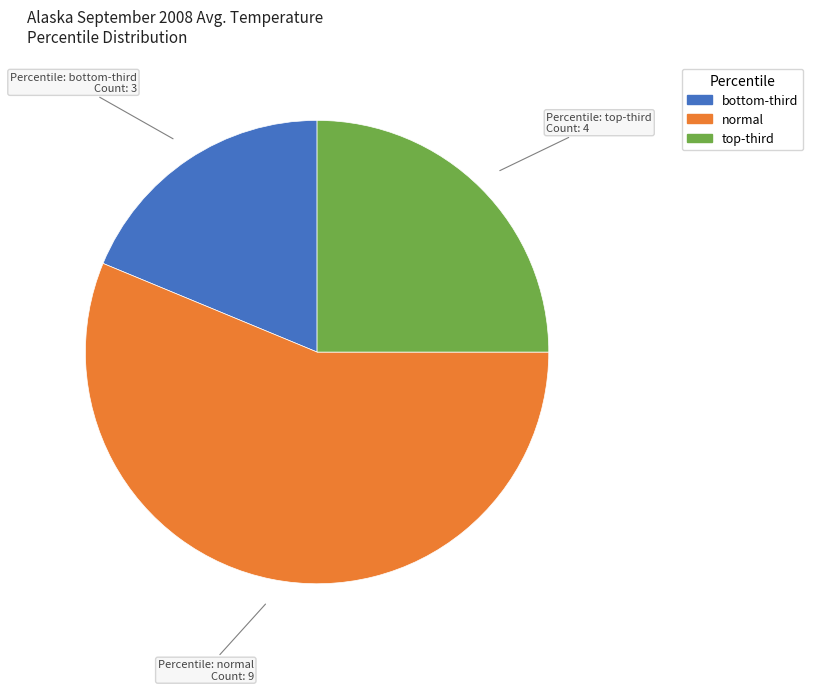

Is normal the majority of the pie?

Yes